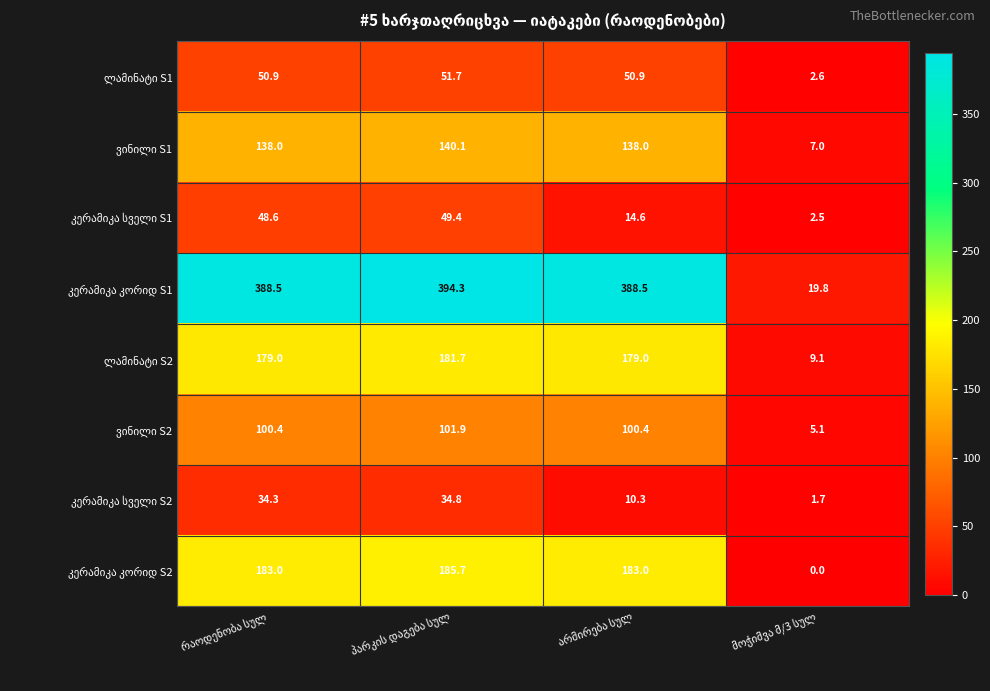

What is the maximum value shown in the chart?

394.3